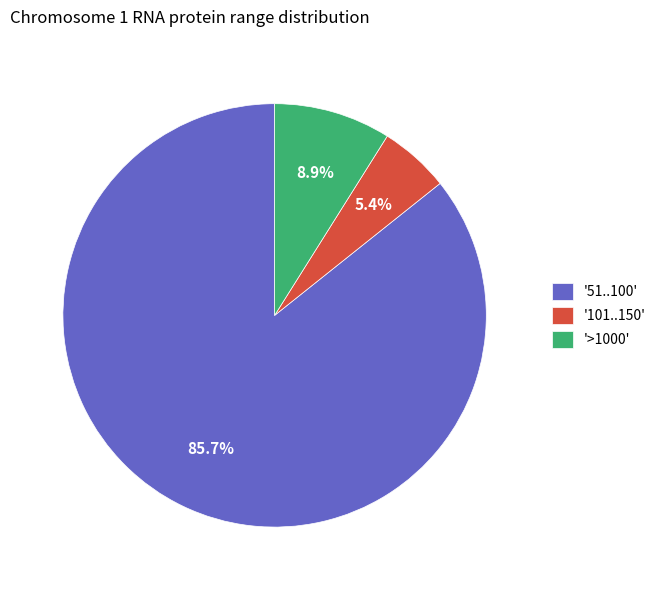

Count the number of slices in the pie.

3